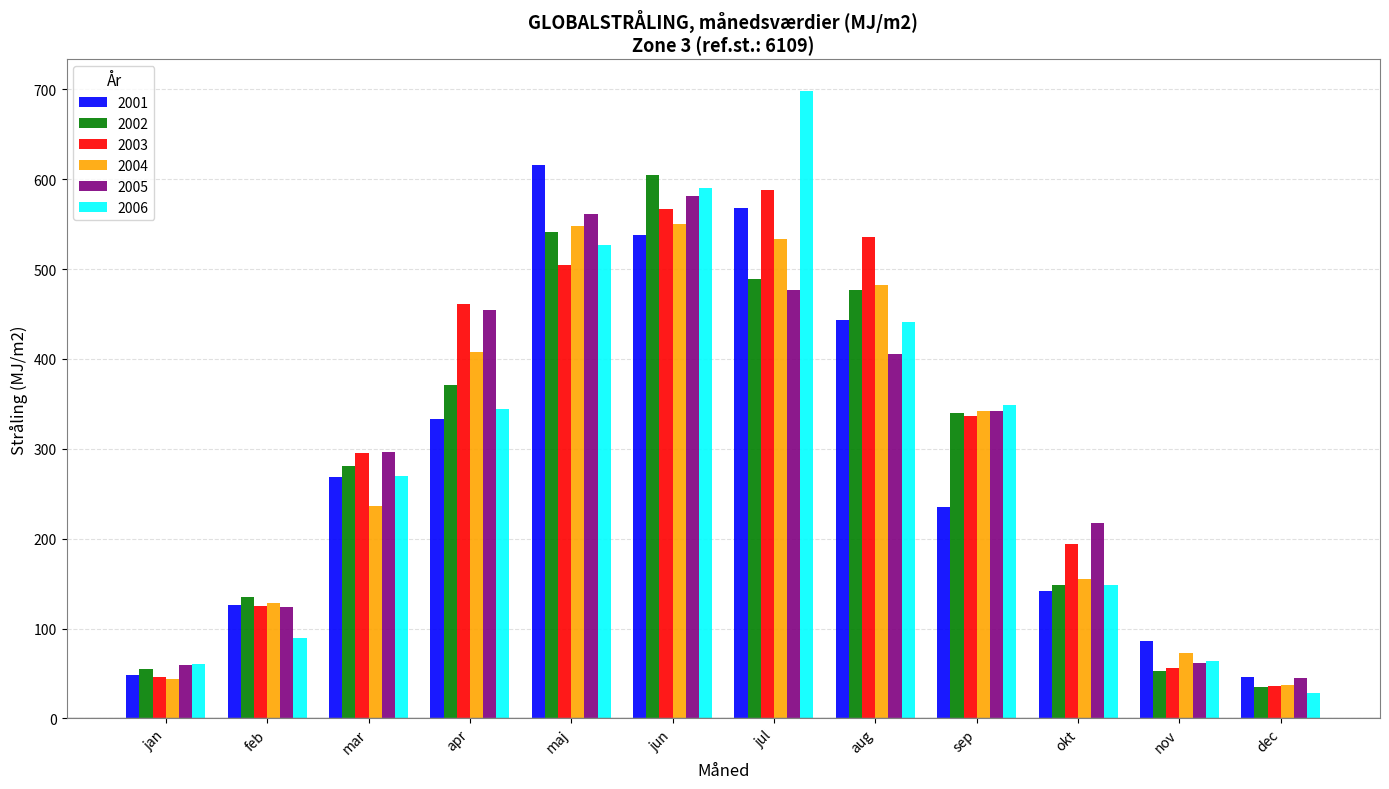

What is the sum of the 2006 values at jan and feb?

150.1